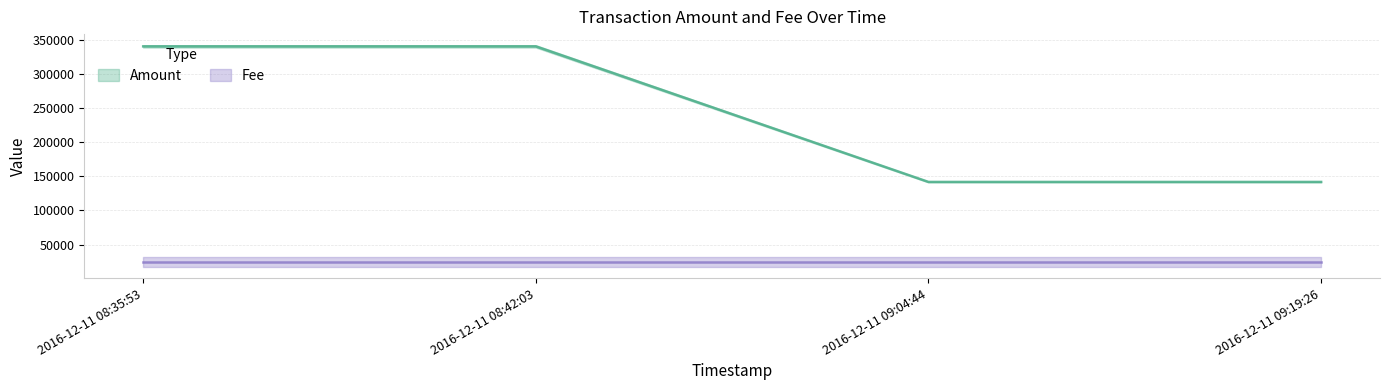

The chart shows a value of 233123.3 at 2016-12-11 08:35:53. True or false?

False